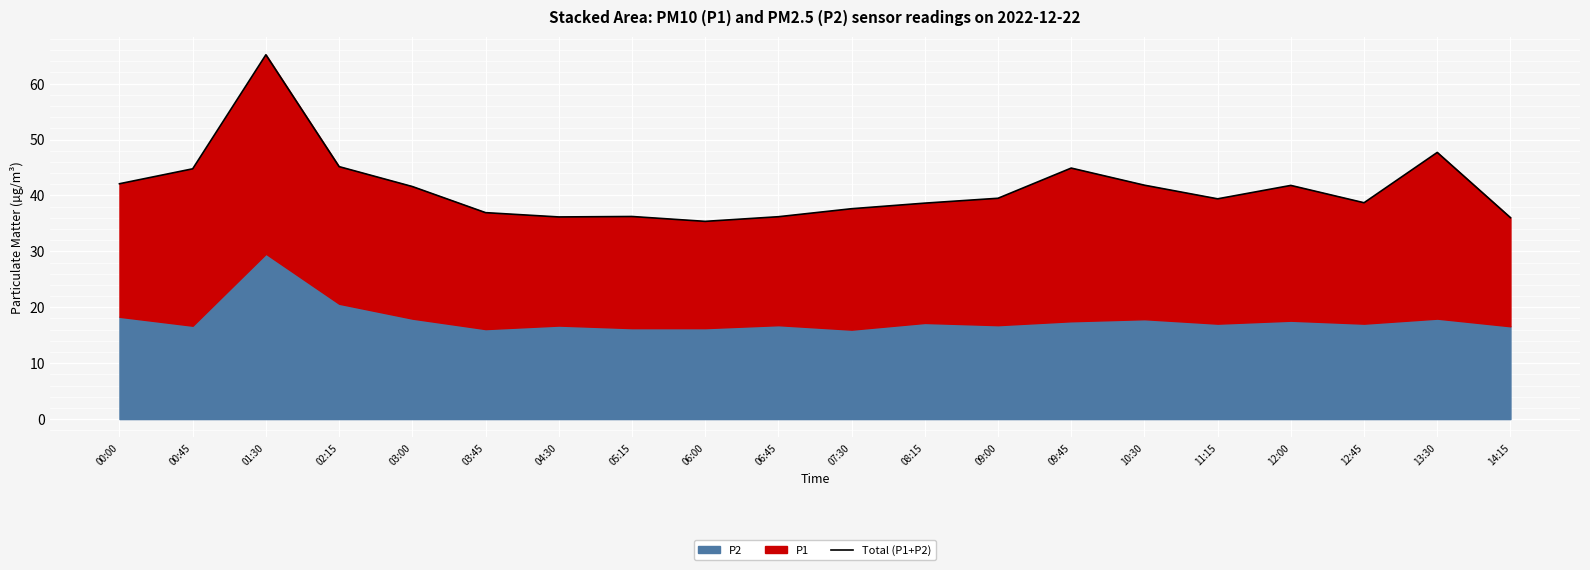

What is the label of the 9th point from the right?

08:15